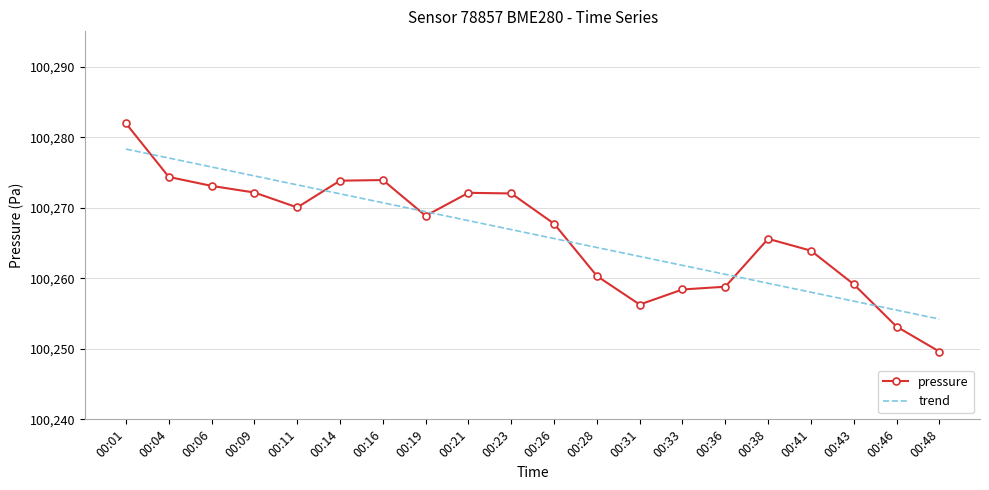

Read the trend value at 00:21.

100268.2